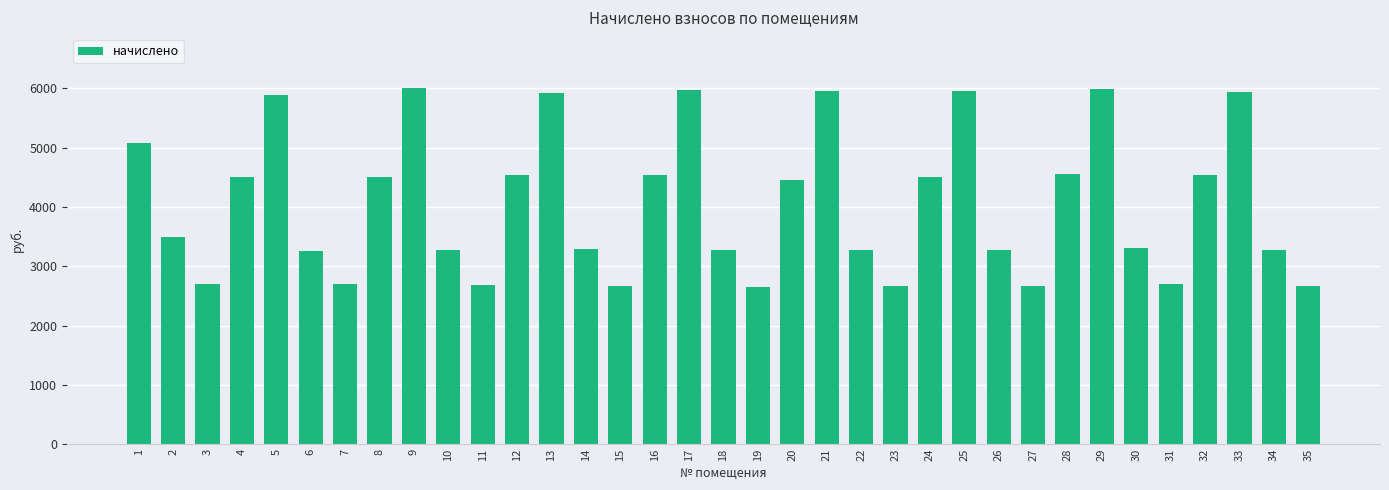

Does the chart contain any negative values?

No